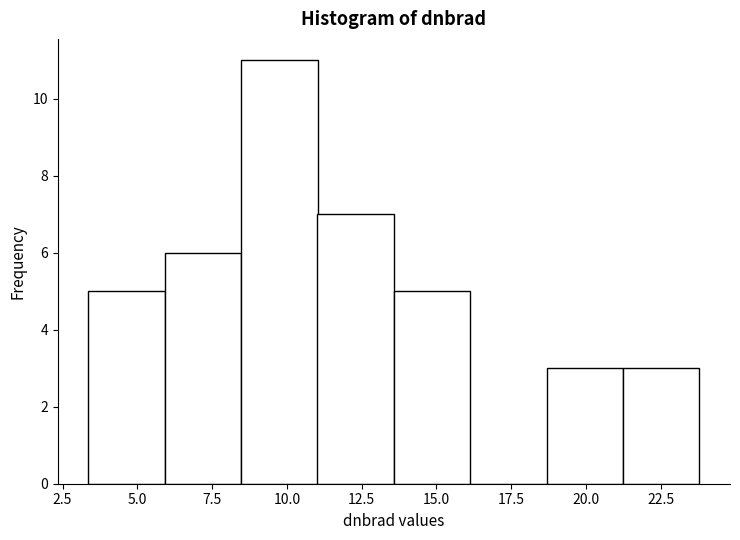

Which range on the x-axis has the tallest bar?

8.5 to 11.0